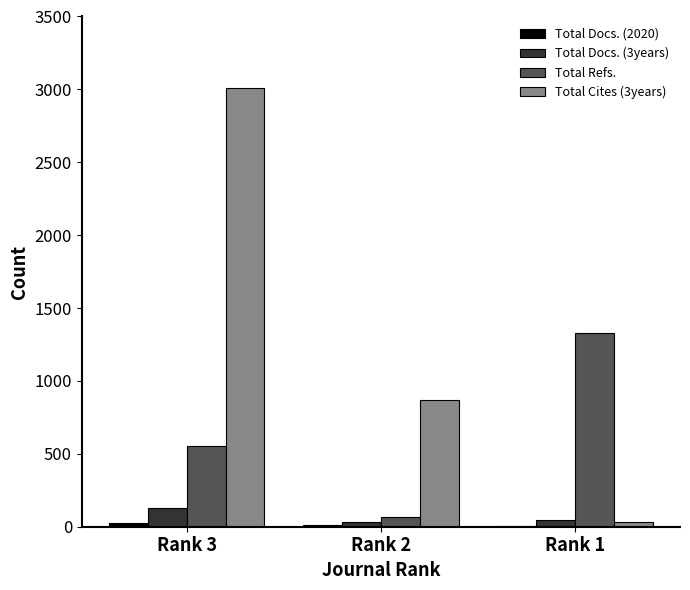

What is the total value across all series at Rank 3?

3717